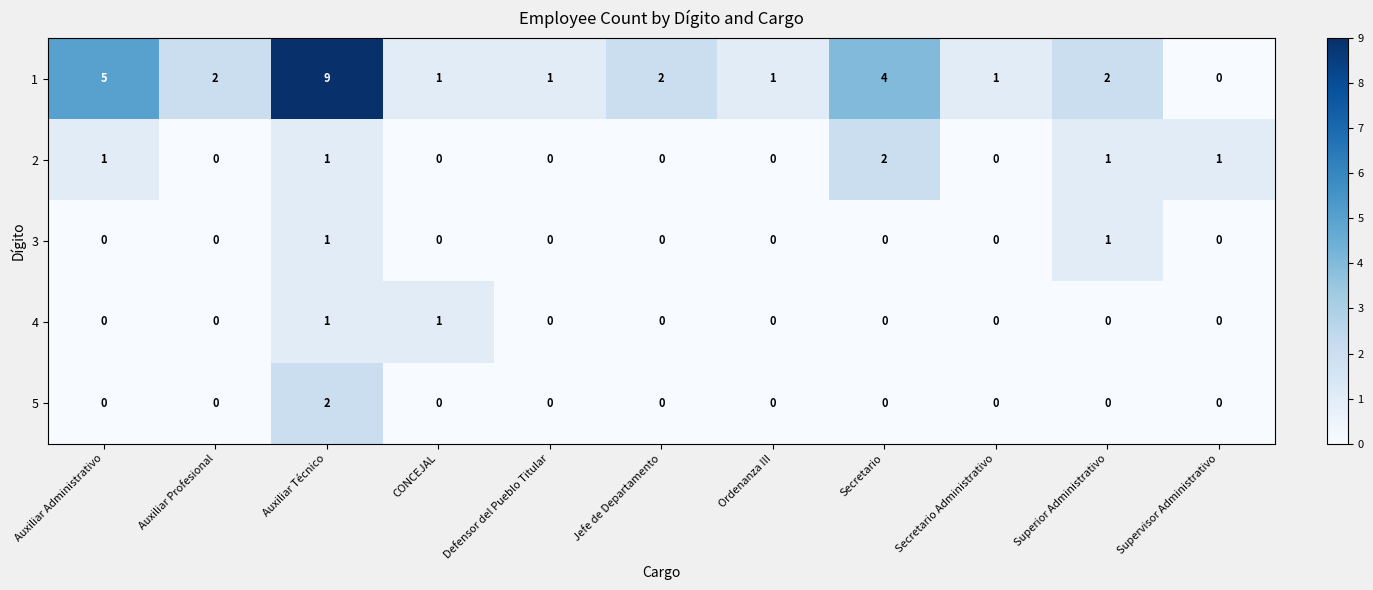

What is the sum of the 2 values at Auxiliar Administrativo and Secretario?

3